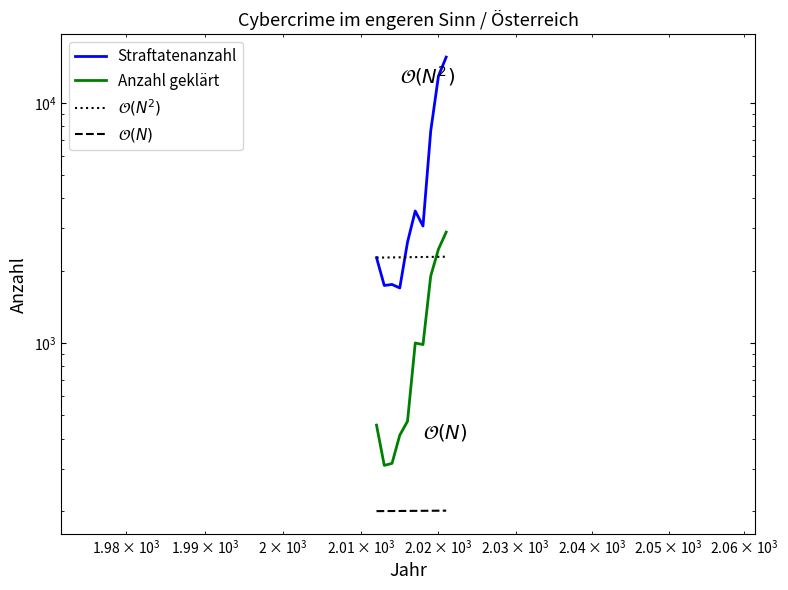

What are all the series names shown in the legend?

Straftatenanzahl, Anzahl geklärt, $\mathcal{O}(N^2)$, $\mathcal{O}(N)$